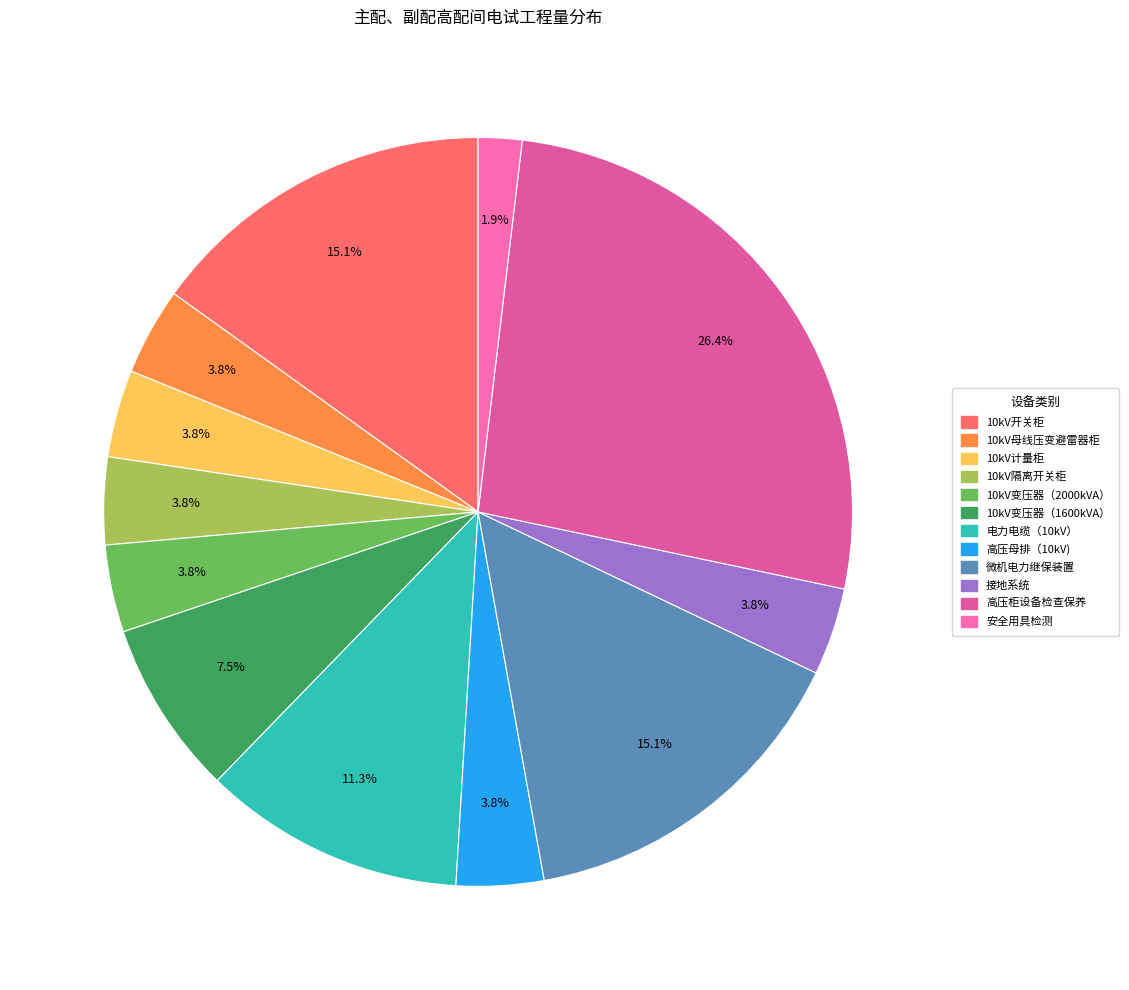

To the nearest percent, what portion does 10kV隔离开关柜 represent?

4%